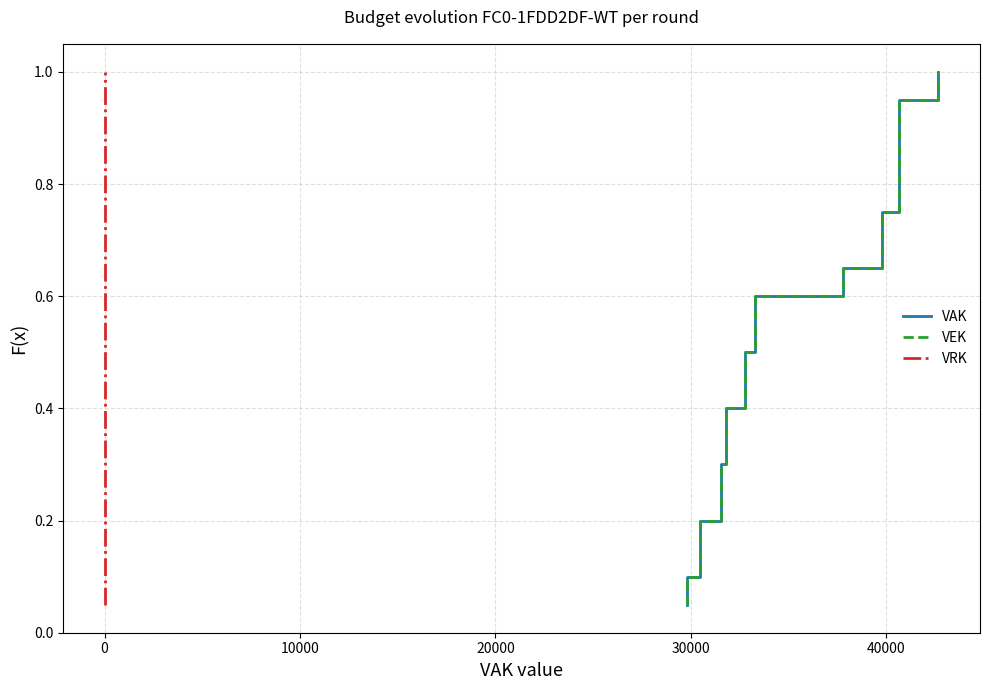

True or false: VEK has more than 2 points higher than both neighbors.

False